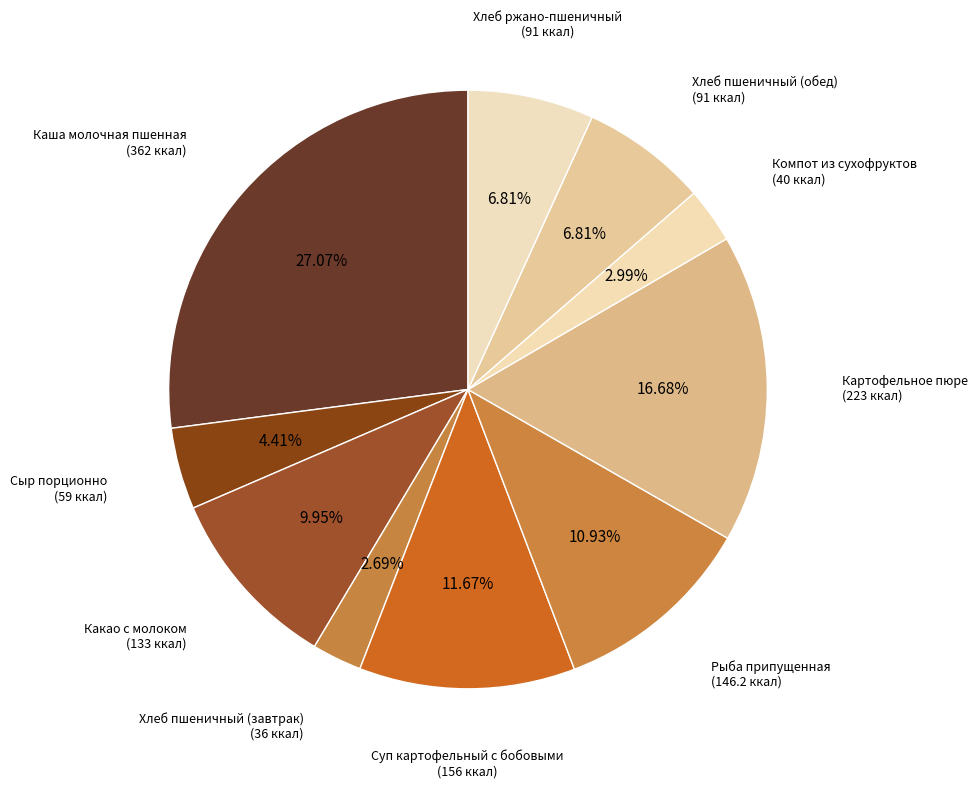

How many segments does this pie chart have?

10